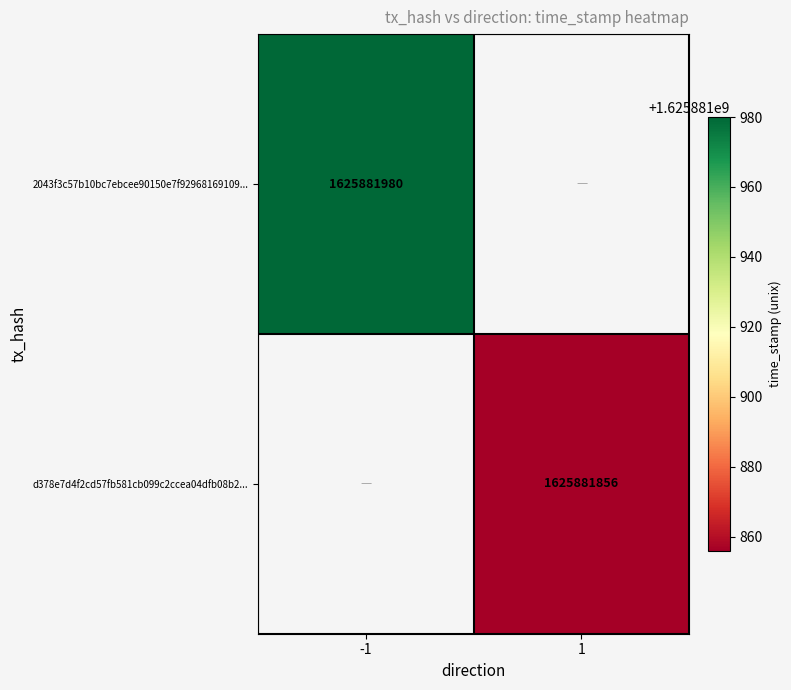

How many values in d378e7d4f2cd57fb581cb099c2ccea04dfb08b2 are above zero?

1